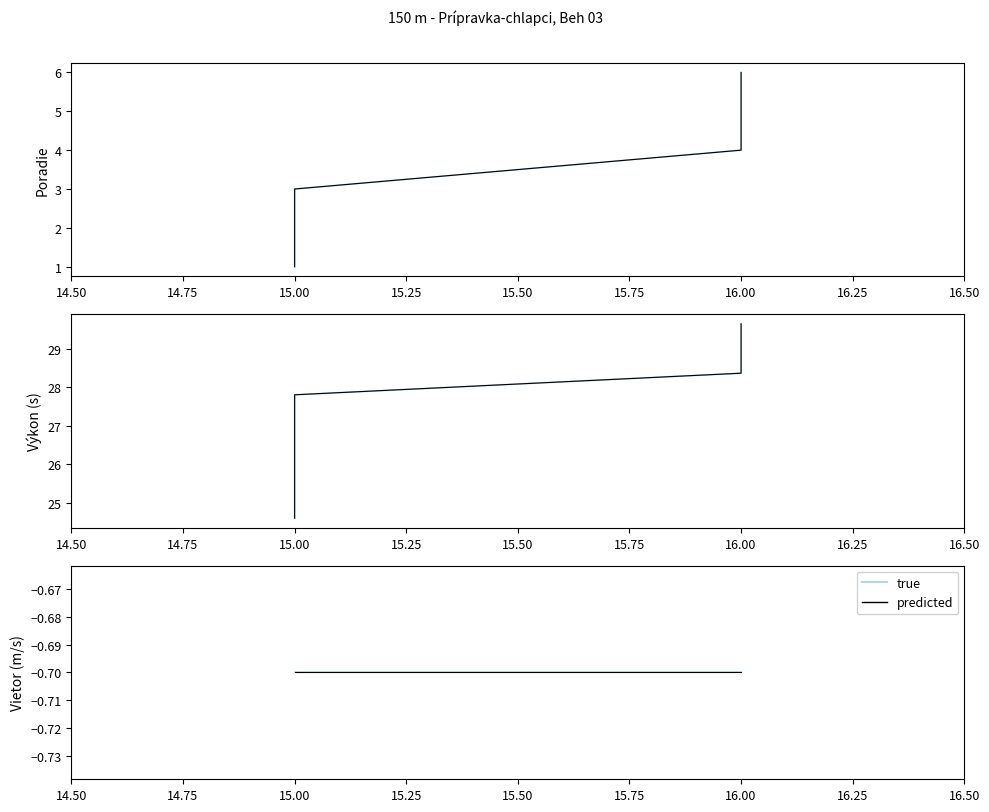

True or false: Poradie and Výkon intersect in this chart.

False